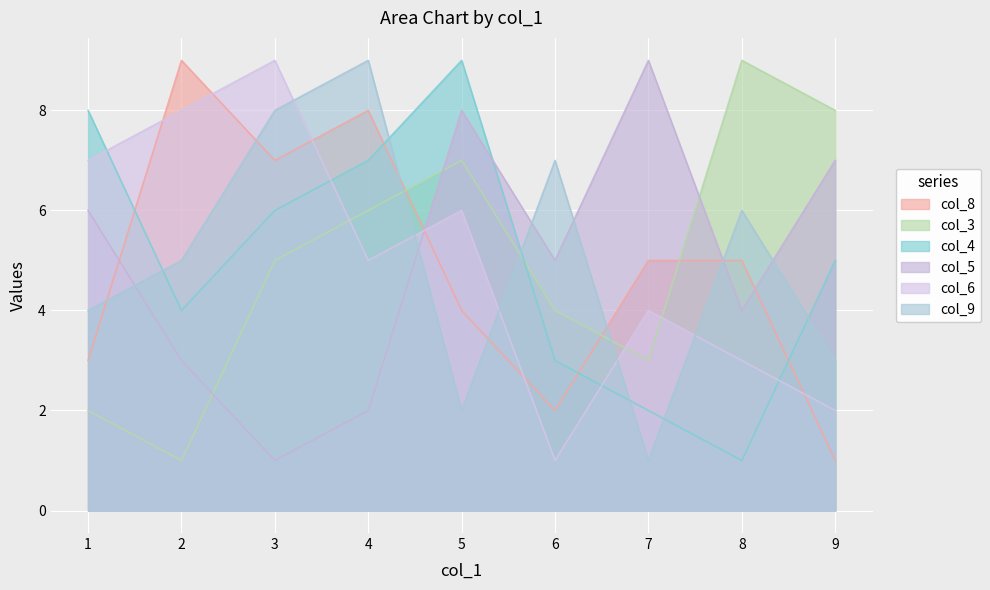

Read the col_4 value at 5.

9